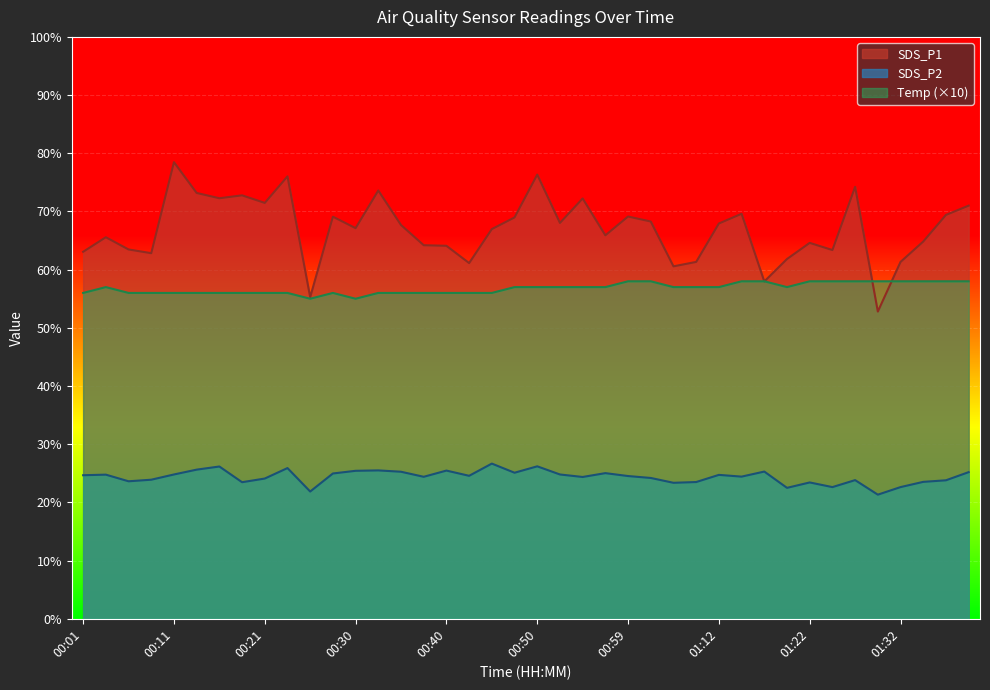

Is it true that Temp equals 97.6 at 01:34?

False